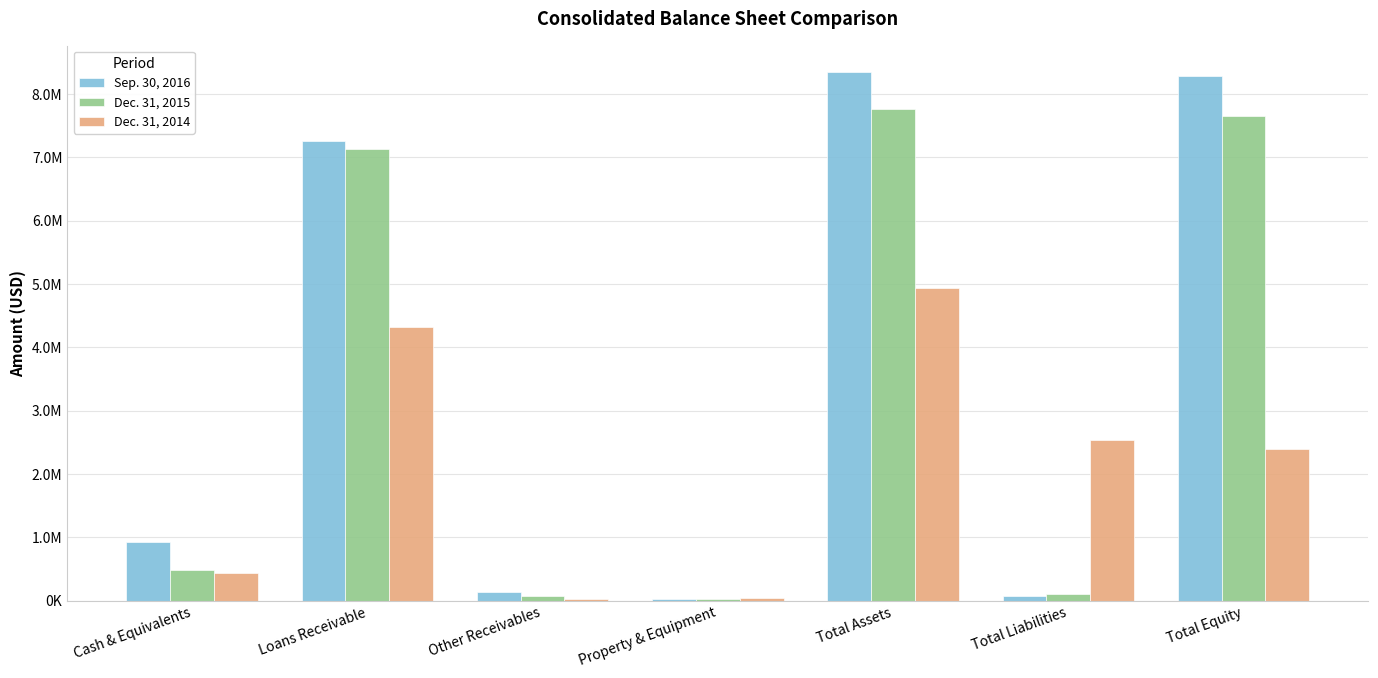

What are all the series names shown in the legend?

Sep. 30, 2016, Dec. 31, 2015, Dec. 31, 2014